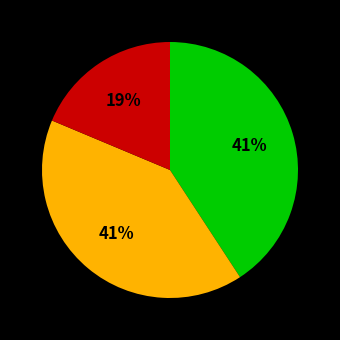

Is there a majority slice in this chart?

No